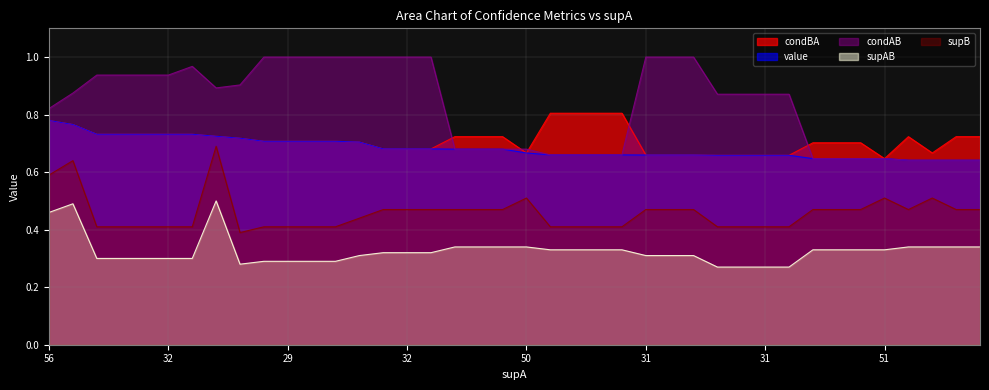

At 13, list the series in order from largest to smallest.

condAB, condBA, value, supB, supAB